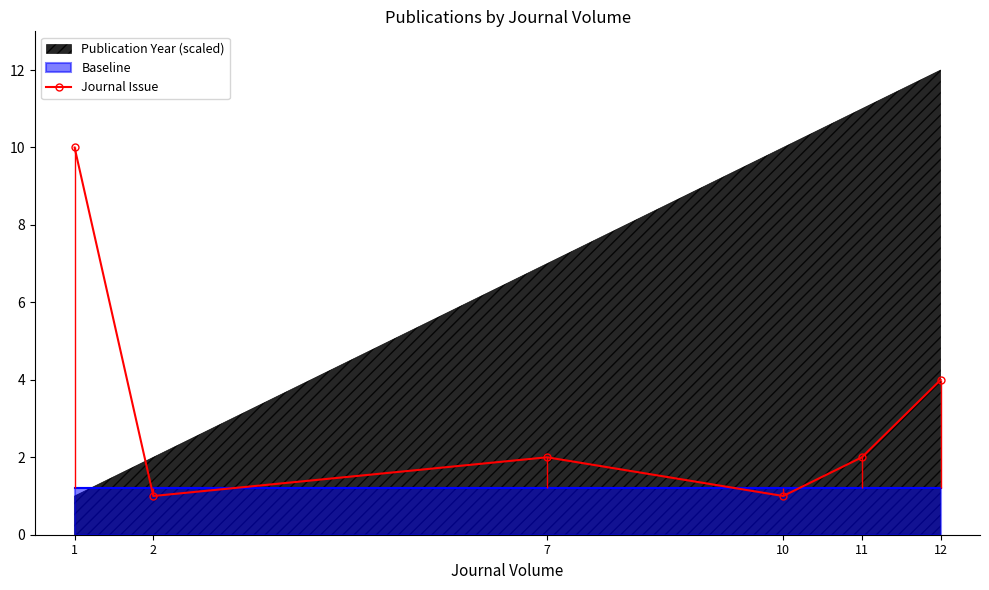

Reading left to right, extract all data points from this chart.

1=10	2=1	7=2	10=1	11=2	12=4